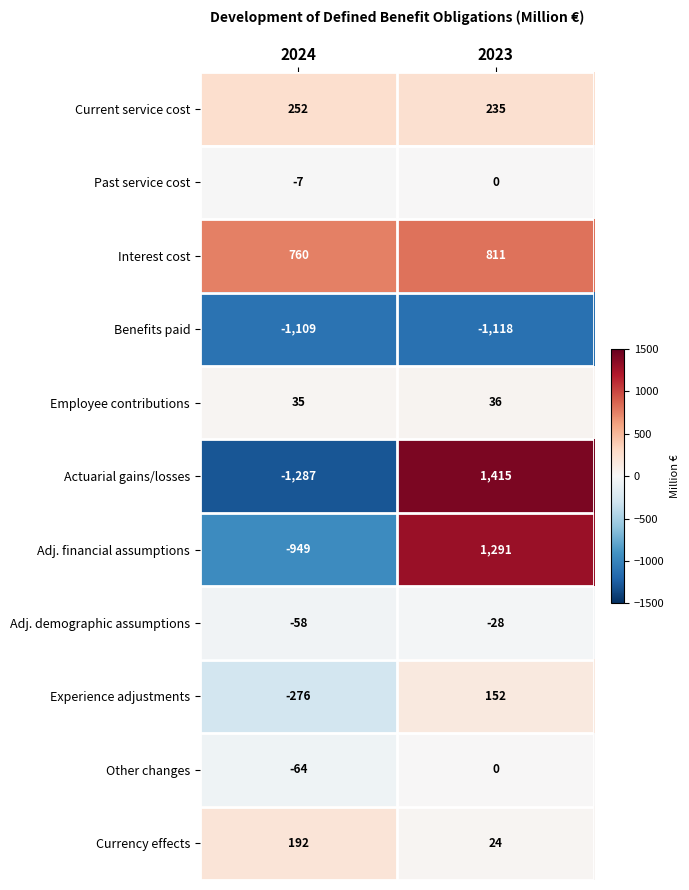

Which series has the widest spread of values?

Actuarial gains/losses